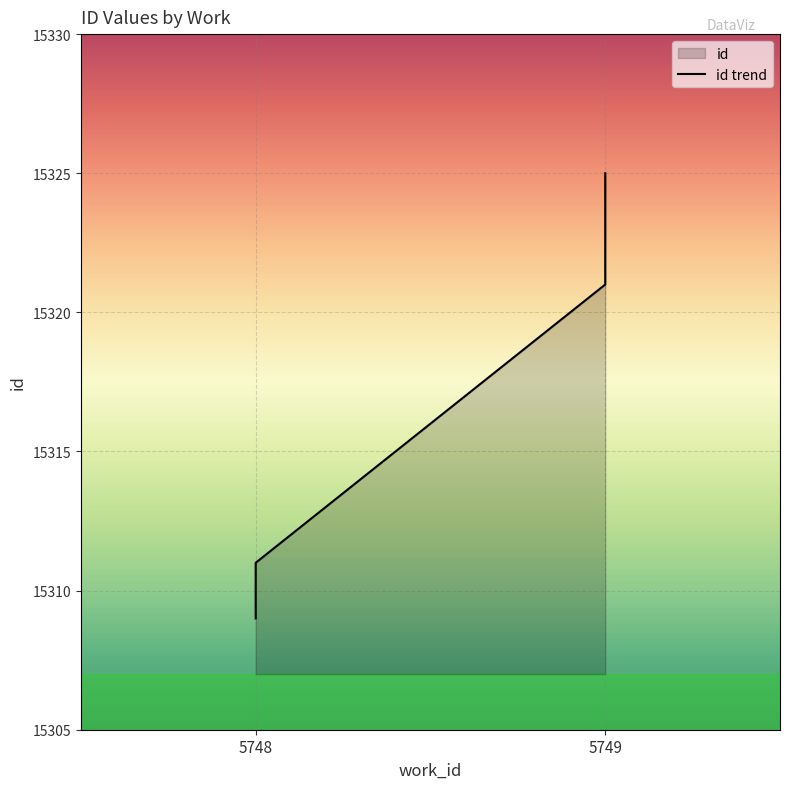

How many data points does each series have?

4